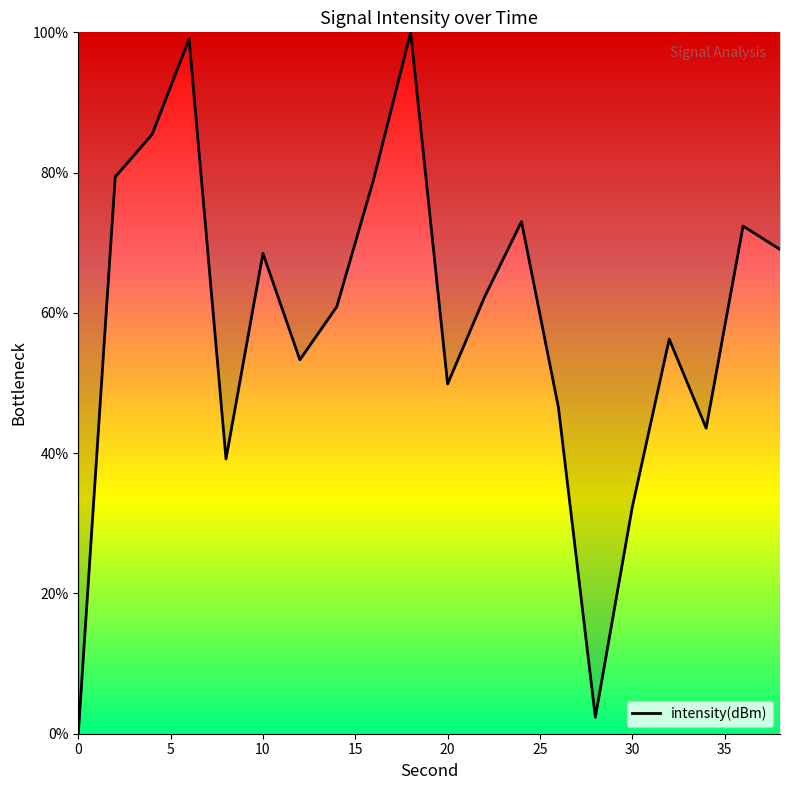

What is the greatest value displayed?

100.0